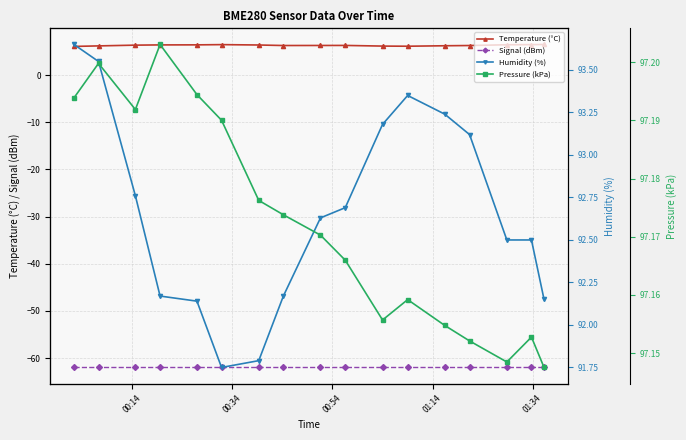

What is the value of the Temperature (°C) point at the 4th from the left?

6.4